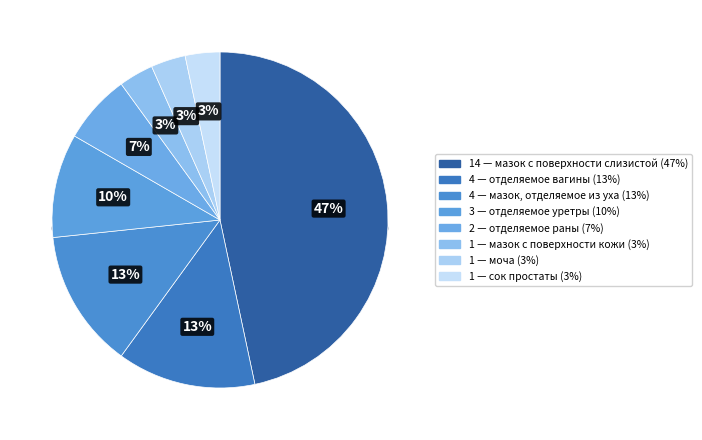

Rank the categories by value from highest to lowest.

мазок с поверхности слизистой, отделяемое вагины, мазок, отделяемое из уха, отделяемое уретры, отделяемое раны, мазок с поверхности кожи, моча, сок простаты